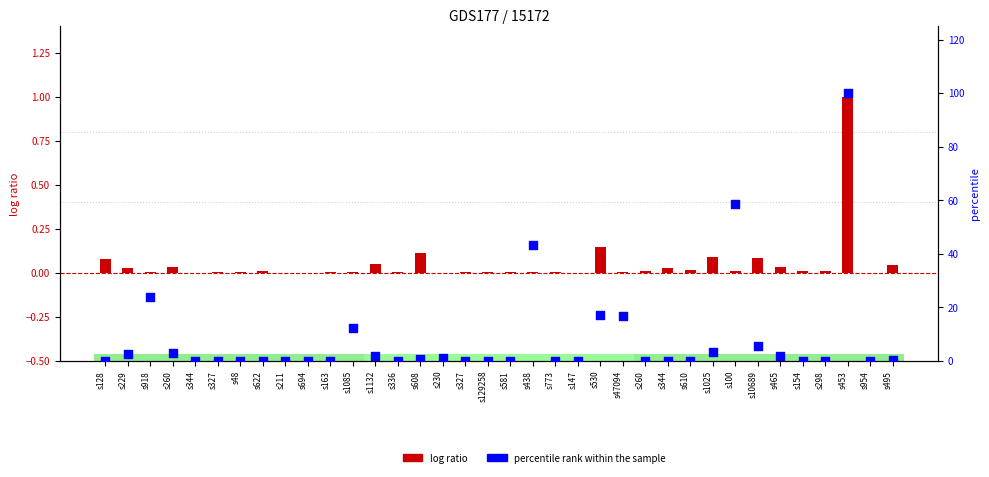

Is the value of log ratio at s438 greater than the value of percentile rank within the sample at s344?

Yes